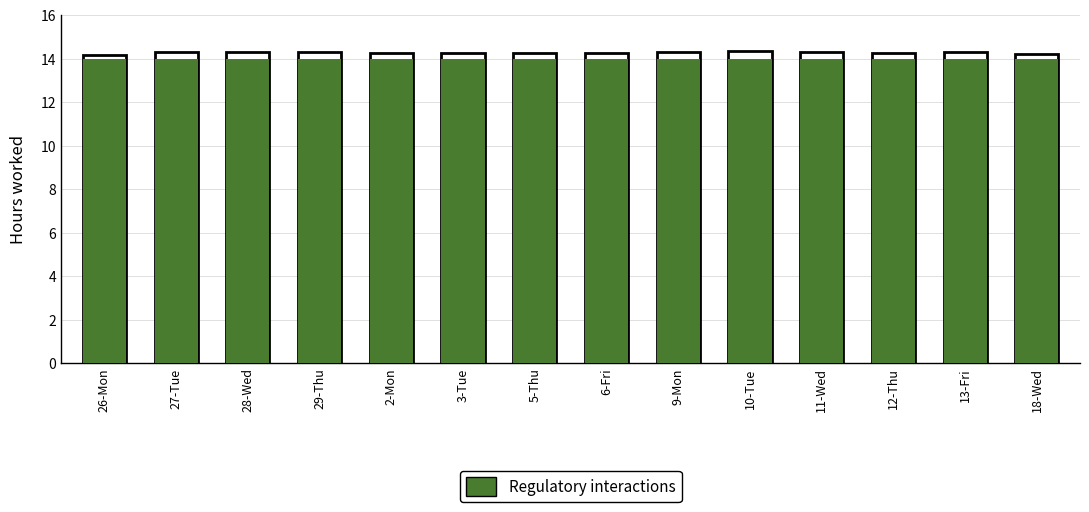

Reading left to right, list all the values displayed in this chart.

Total Hours: 14.2	14.3	14.3	14.3	14.2	14.3	14.3	14.3	14.3	14.4	14.3	14.3	14.3	14.2
Regulatory interactions: 14.0	14.0	14.0	14.0	14.0	14.0	14.0	14.0	14.0	14.0	14.0	14.0	14.0	14.0